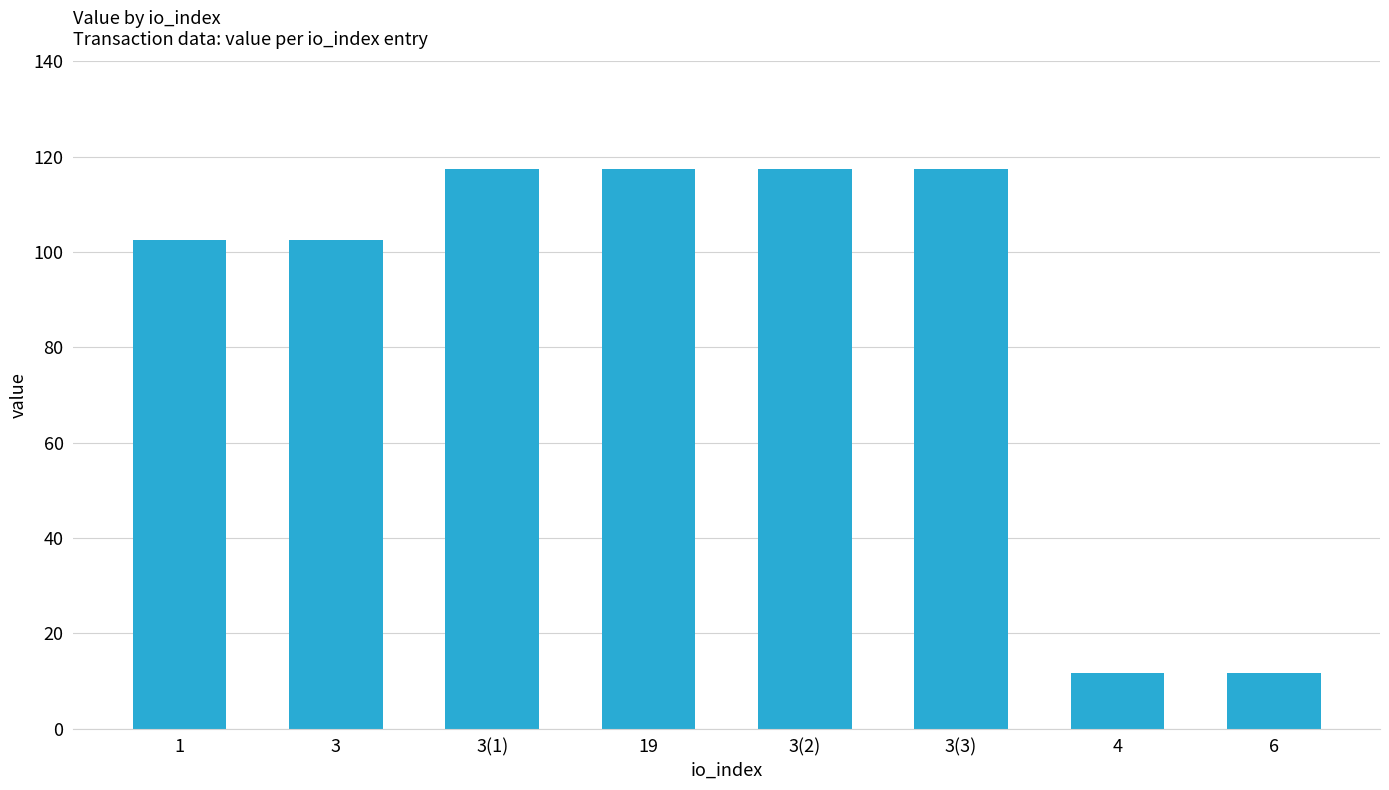

Reading left to right, extract all data points from this chart.

1=102.5	3=102.5	3(1)=117.5	19=117.5	3(2)=117.5	3(3)=117.5	4=11.6	6=11.6